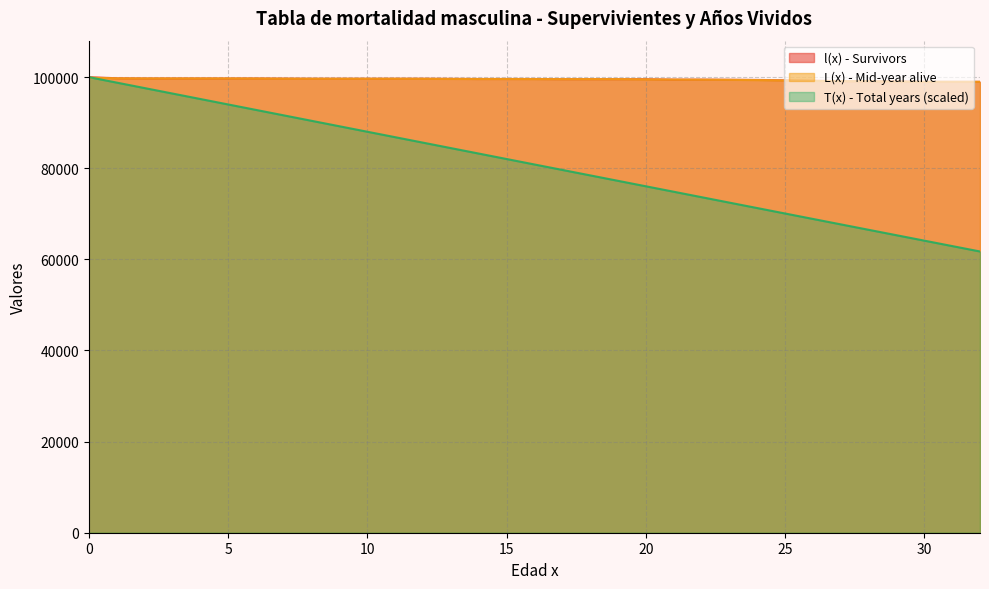

True or false: l(x) - Survivors and L(x) - Mid-year alive intersect in this chart.

False